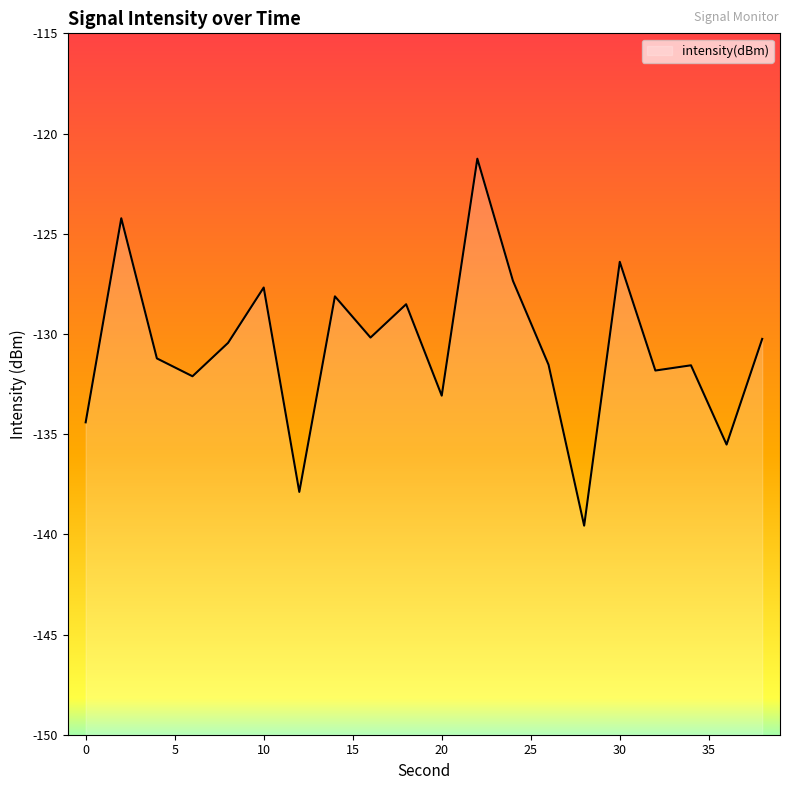

Where is the first local maximum?

2